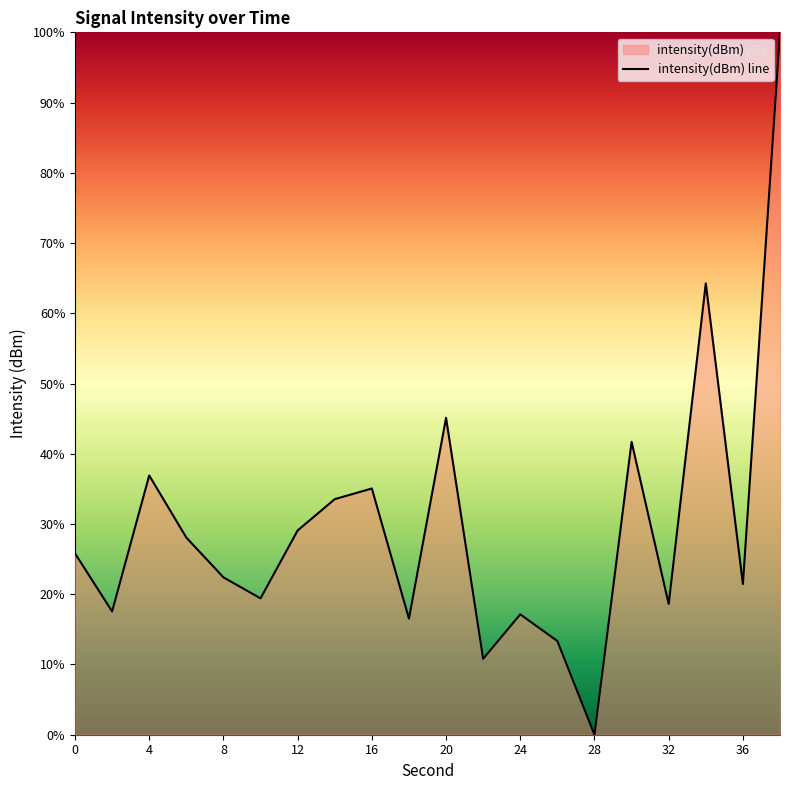

How many values are above zero?

19